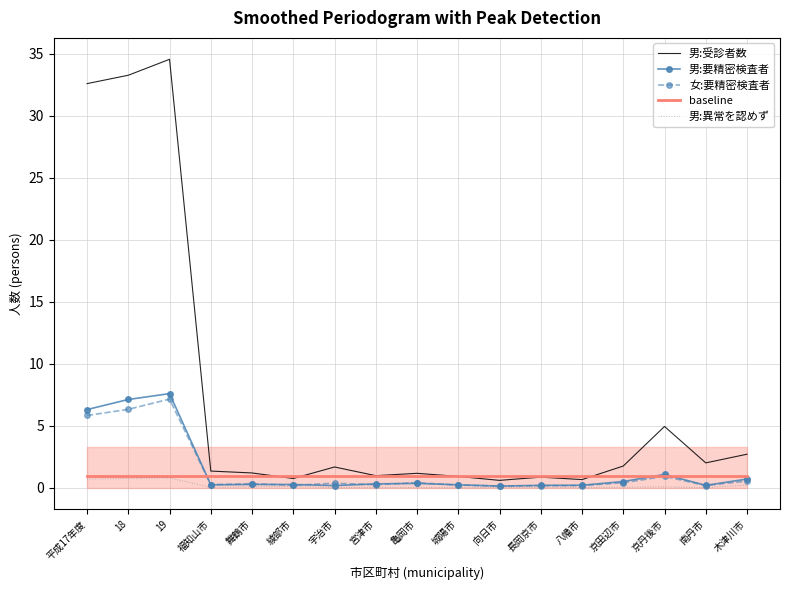

What is the lowest value of the baseline series?

0.9